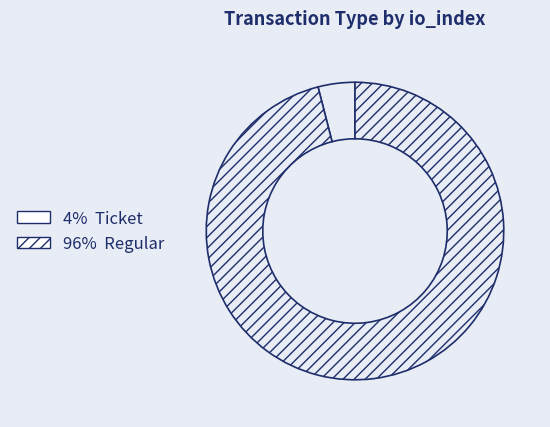

Rank the categories by value from highest to lowest.

Regular, Ticket